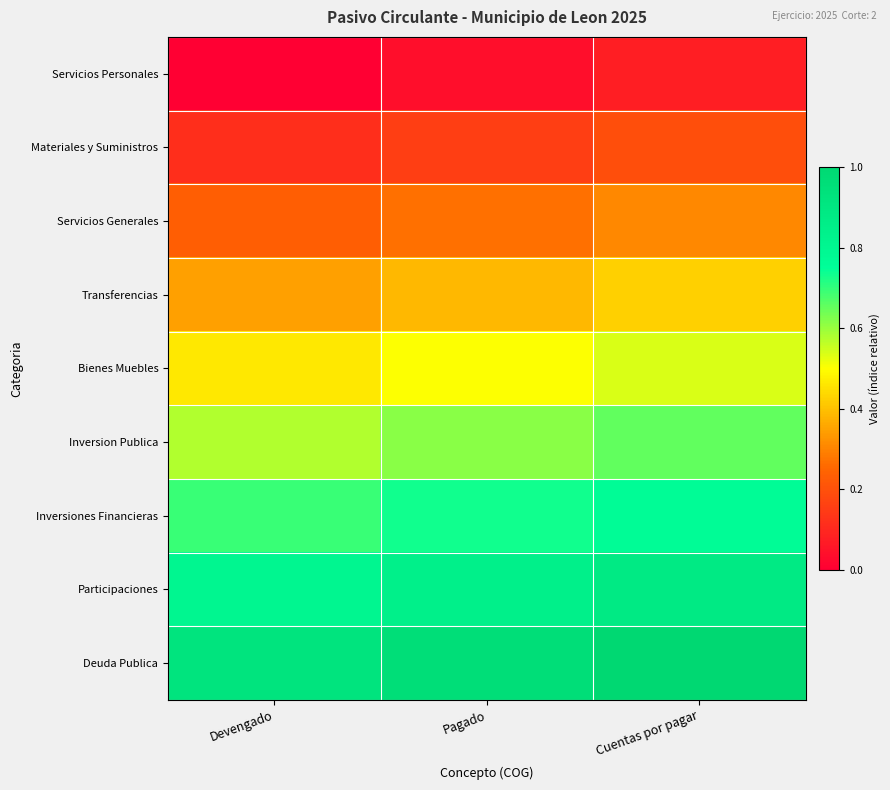

Which has a higher value, Pagado or Devengado?

Pagado